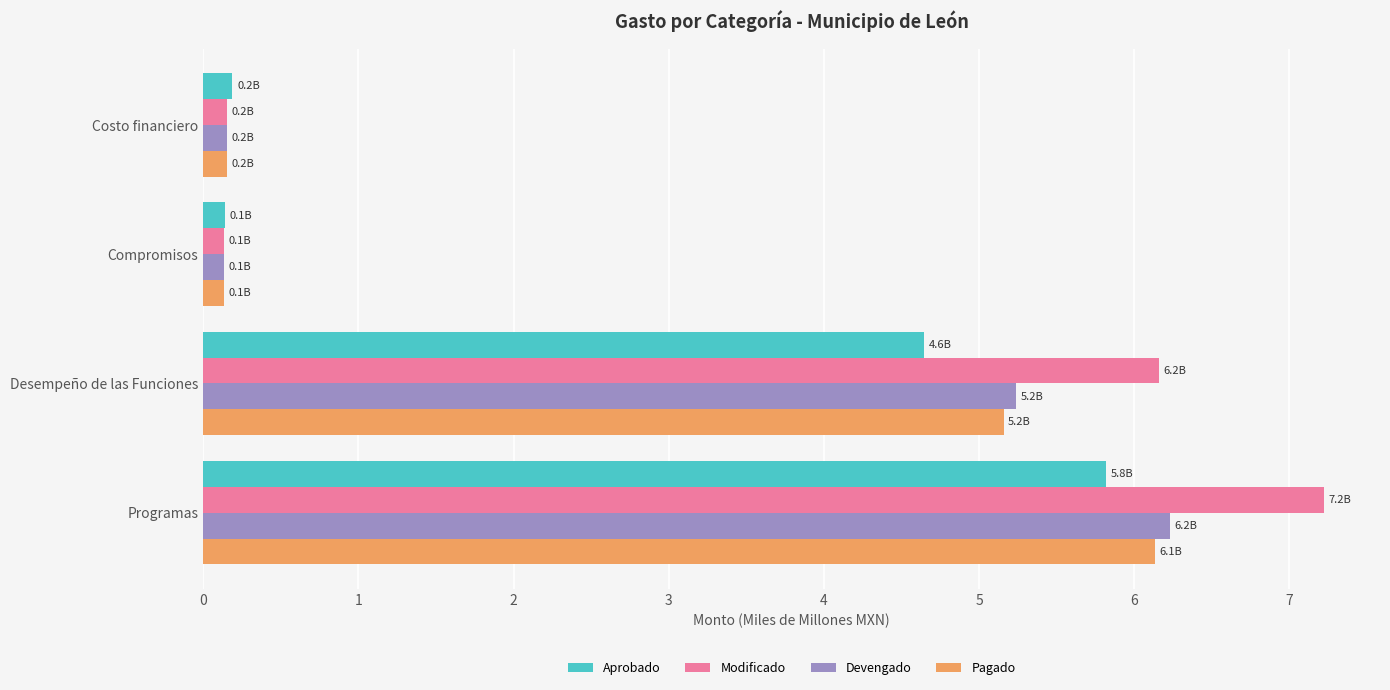

At which category is the sum across all series the highest?

Programas